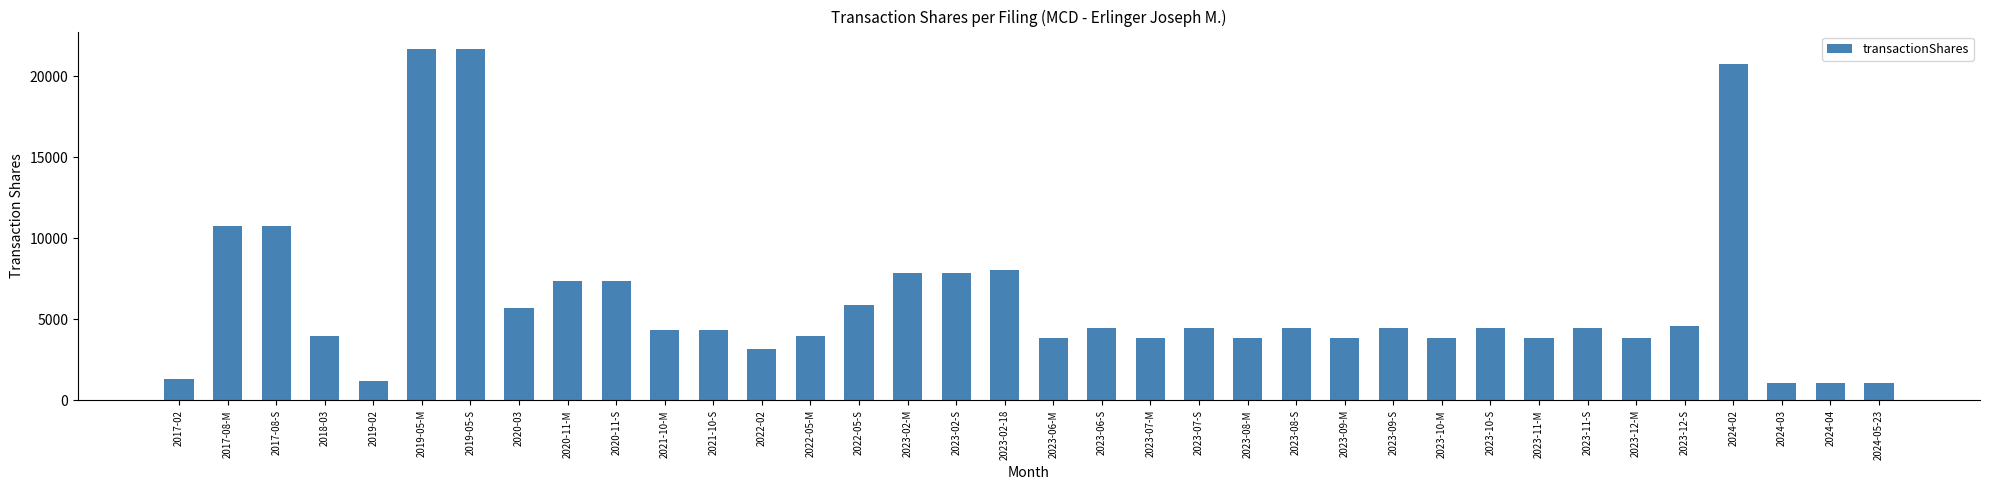

The value at 2023-11-M is 3861. True or false?

True